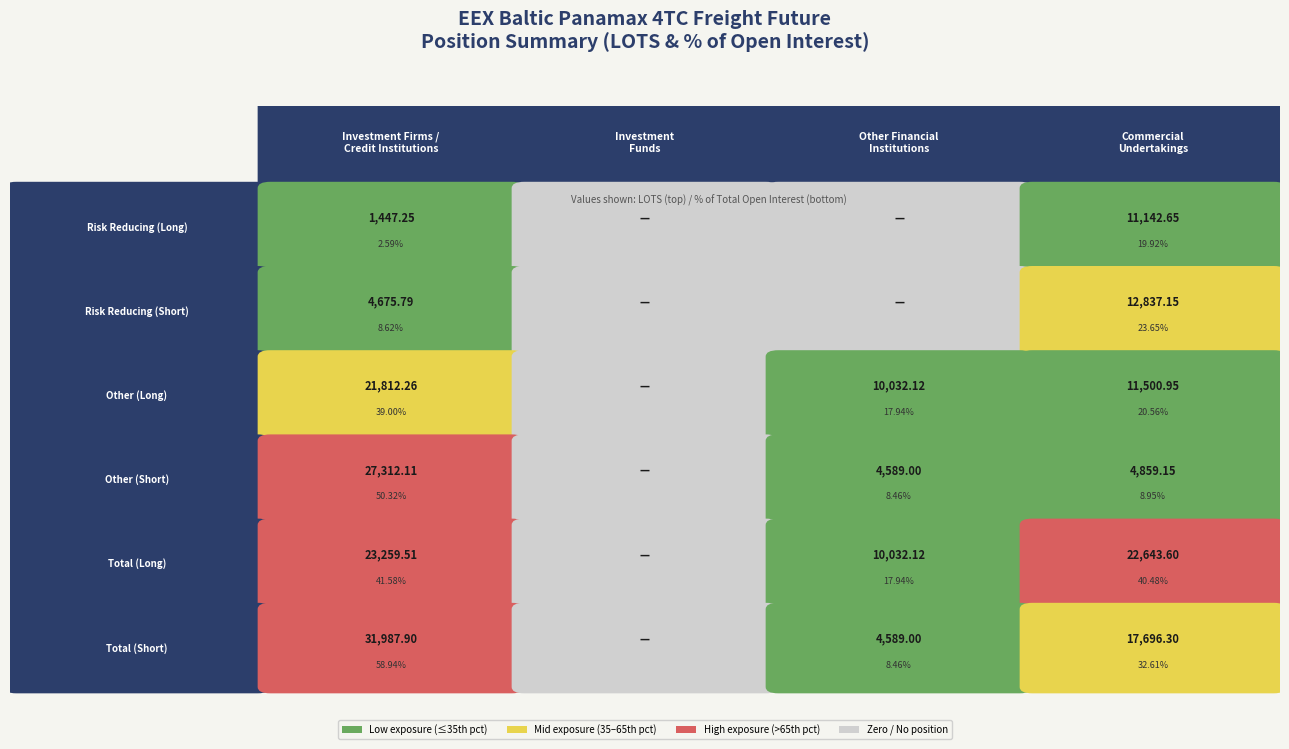

What is the sum of the Total (Long) values at 0 and 3?

45903.1